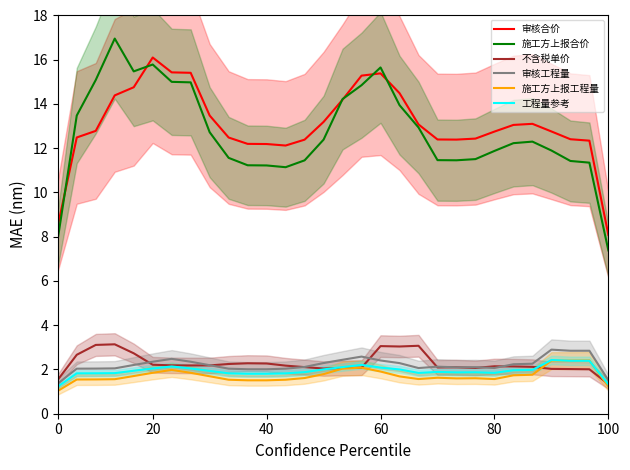

True or false: 不含税单价 and 审核合价 intersect in this chart.

False